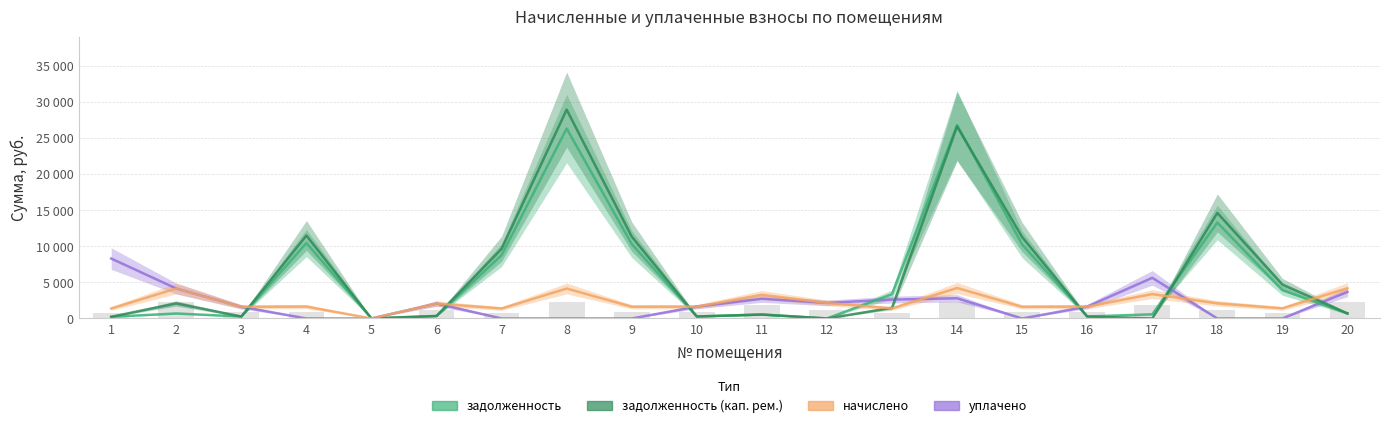

What is the difference between the уплачено values at 10 and 13?

976.1